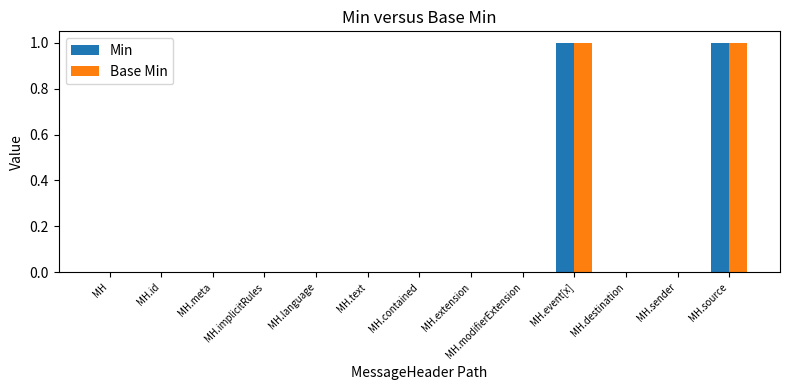

The Base Min series shows 0 at MH.extension. True or false?

True